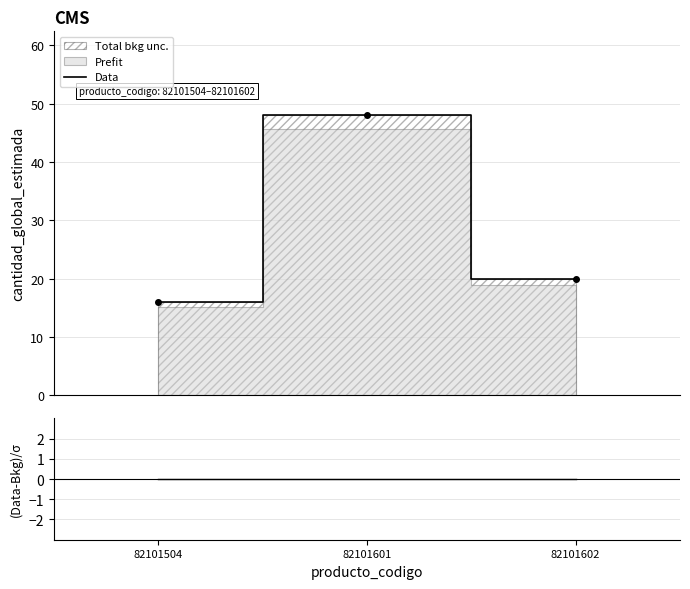

What is the change in value from 82101504 to 82101602?

+4